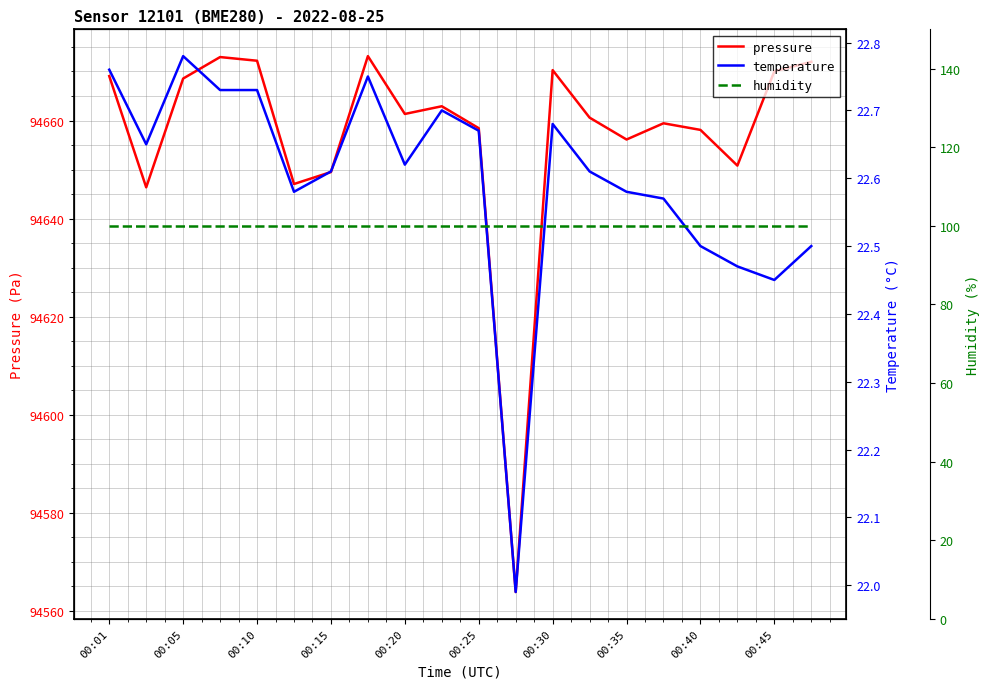

What is the sum of the pressure values at 00:45 and 00:10?

189342.2